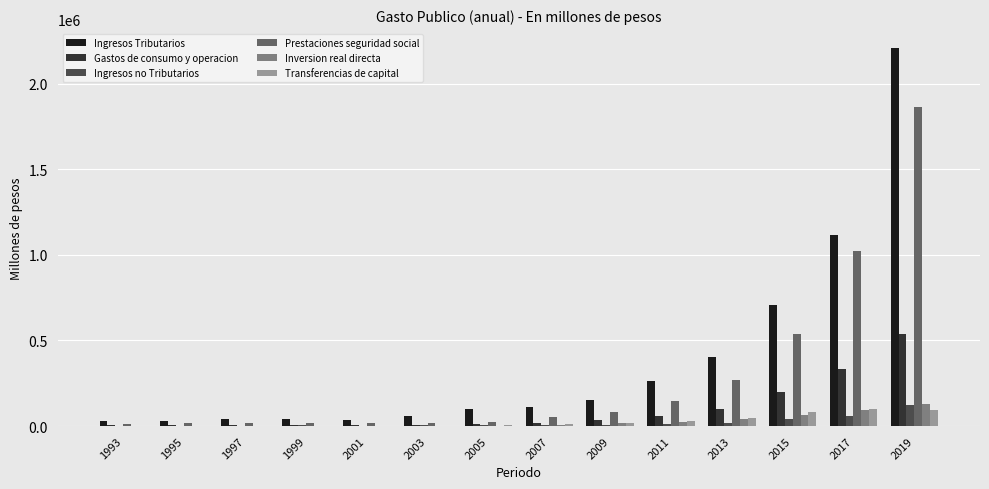

Rank the series by their maximum value, from highest to lowest.

Ingresos Tributarios, Prestaciones seguridad social, Gastos de consumo y operacion, Inversion real directa, Ingresos no Tributarios, Transferencias de capital